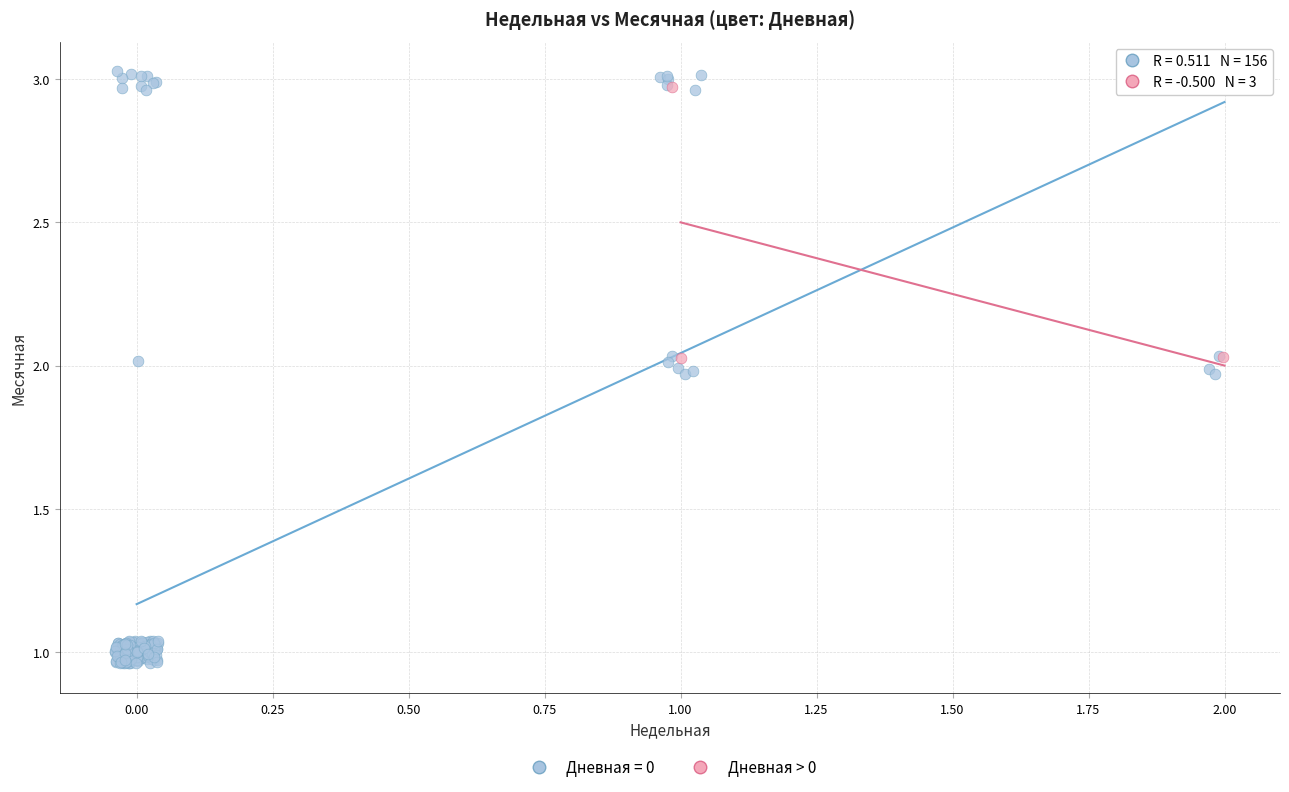

Which series has the largest Y range (max minus min)?

Дневная = 0